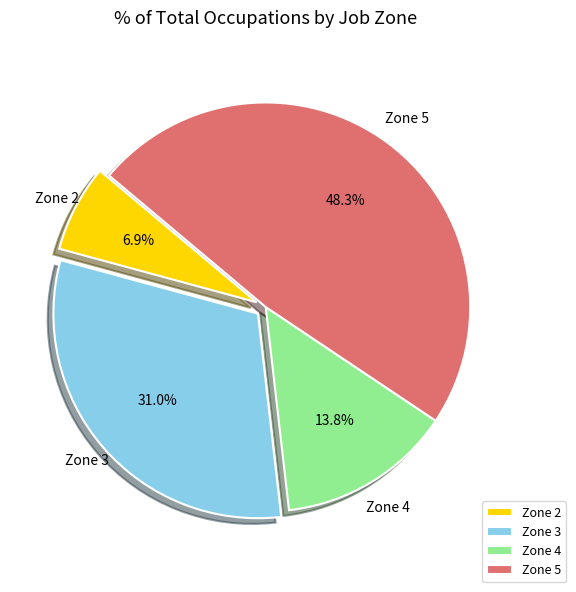

Is there a majority slice in this chart?

No